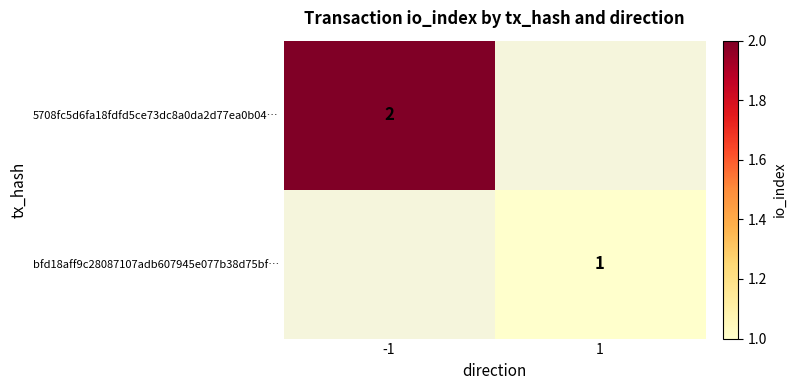

What is the smallest value displayed?

1.0